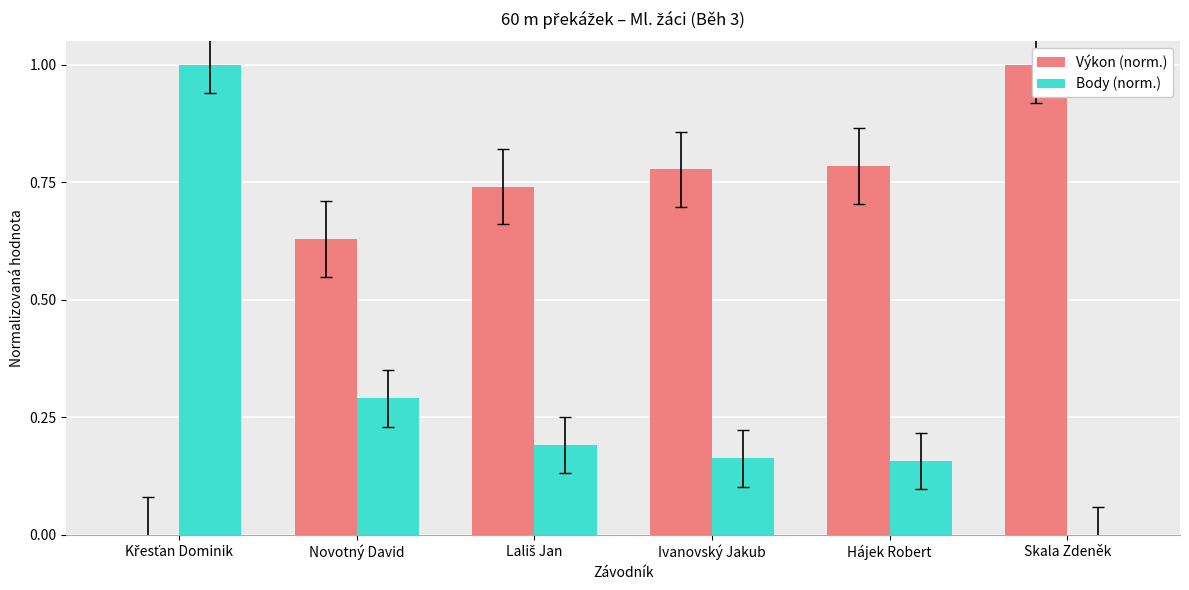

Reading left to right, list all the values displayed in this chart.

Výkon (norm.): 0.0	0.6	0.7	0.8	0.8	1.0
Body (norm.): 1.0	0.3	0.2	0.2	0.2	0.0